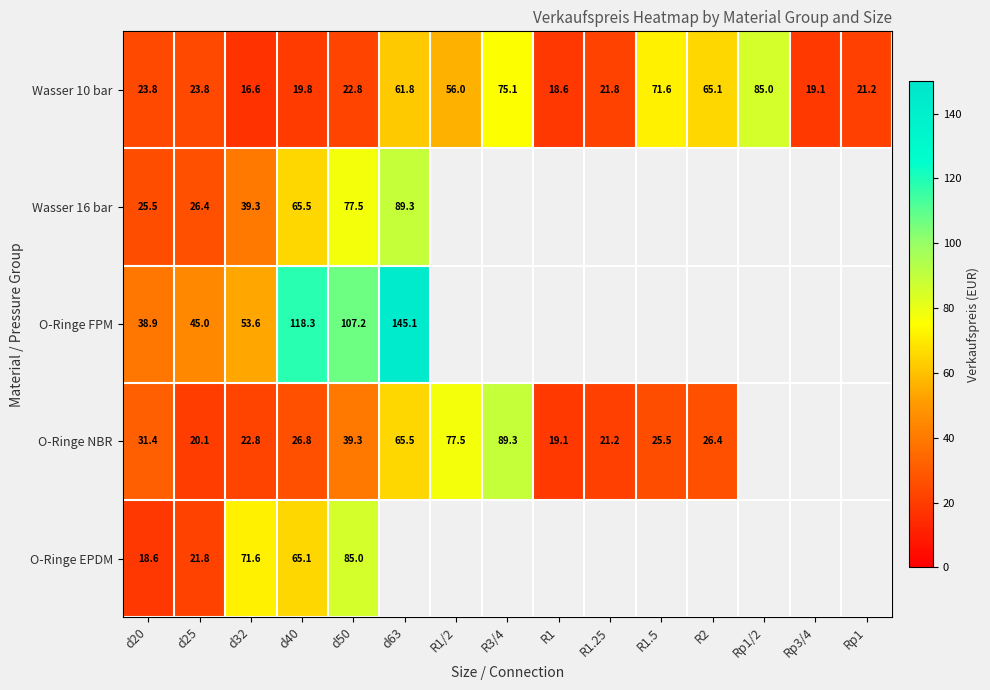

What is the sum of the O-Ringe NBR values at R1.25 and d25?

41.3